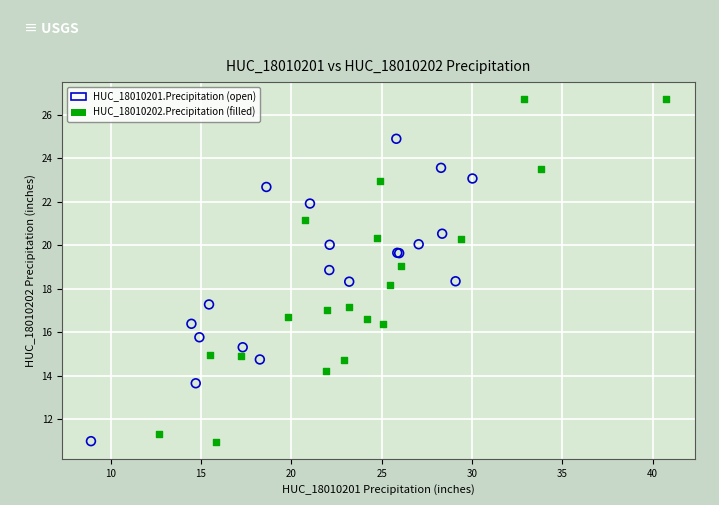

Which series has the widest spread of Y values?

HUC_18010202.Precipitation (filled)